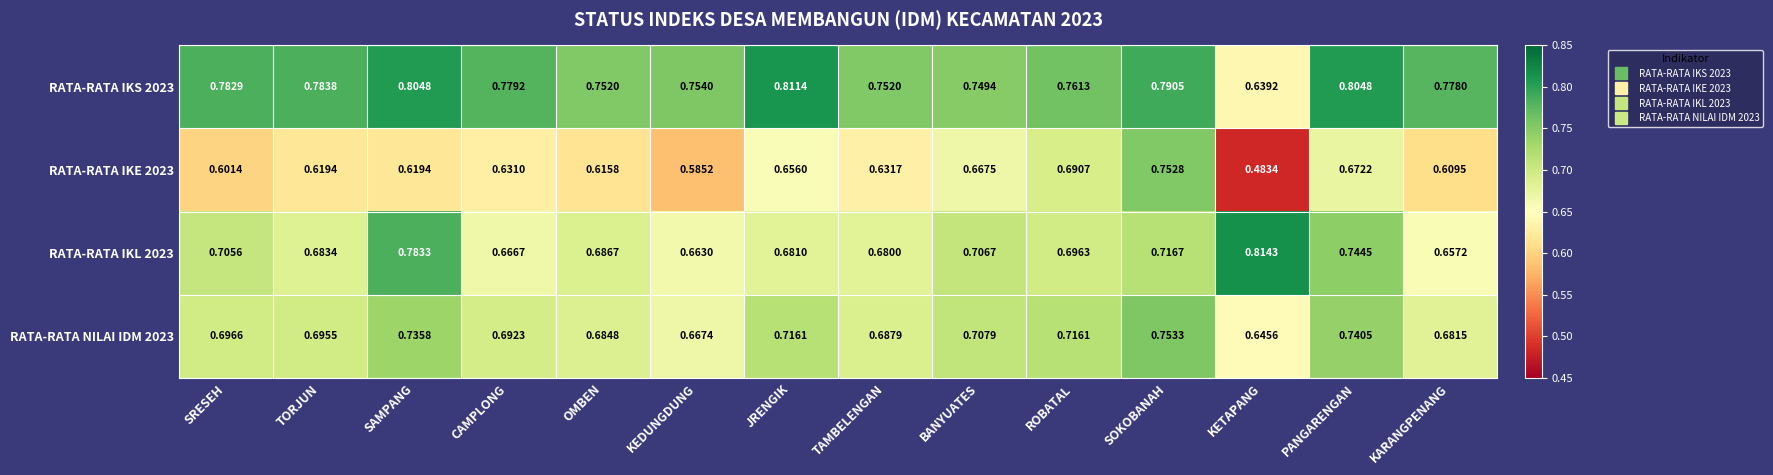

Which series changed the most between SAMPANG and JRENGIK?

RATA-RATA IKL 2023